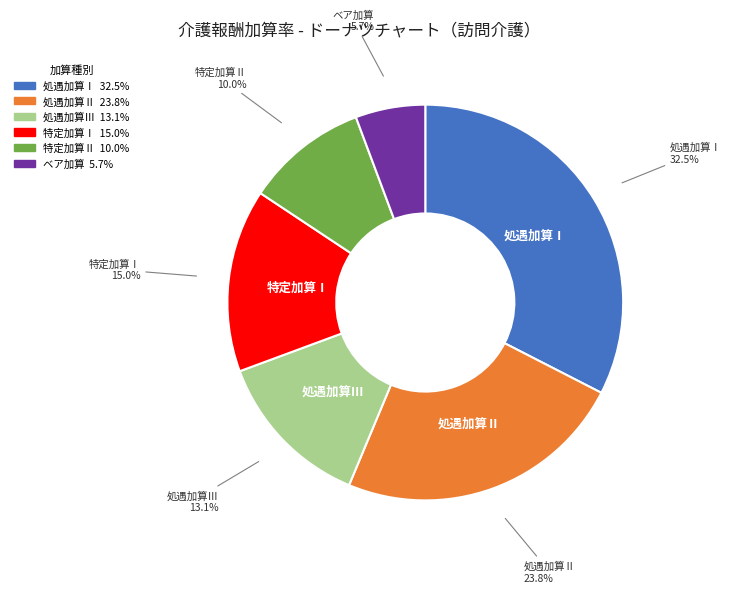

Is the sum of 処遇加算Ⅲ and ベア加算 greater than half?

No